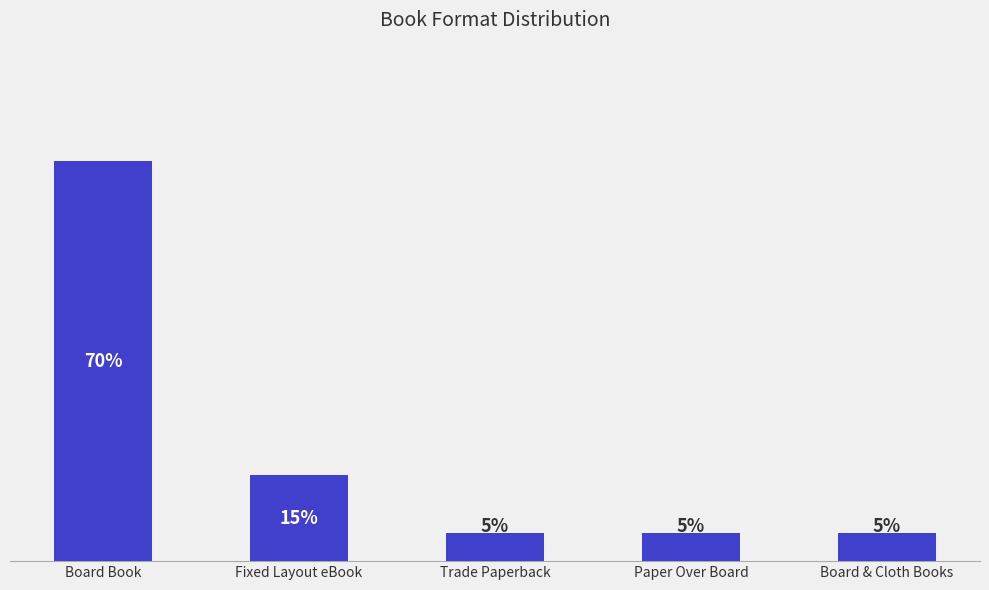

List the labels in order of value, largest first.

Board Book, Fixed Layout eBook, Trade Paperback, Paper Over Board, Board & Cloth Books